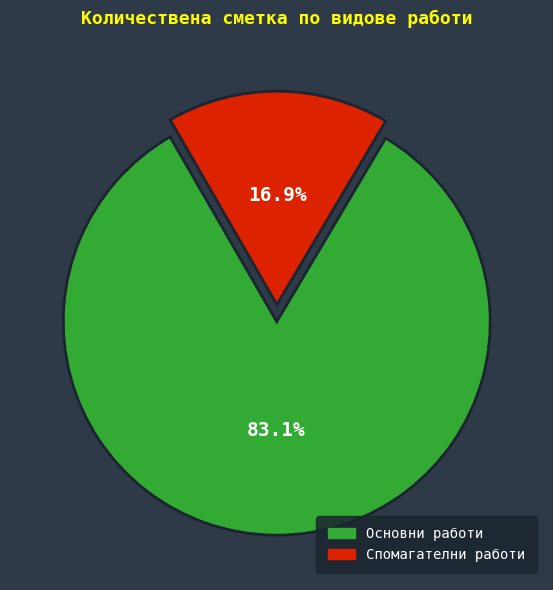

Is there any slice that represents more than half of the pie?

Yes